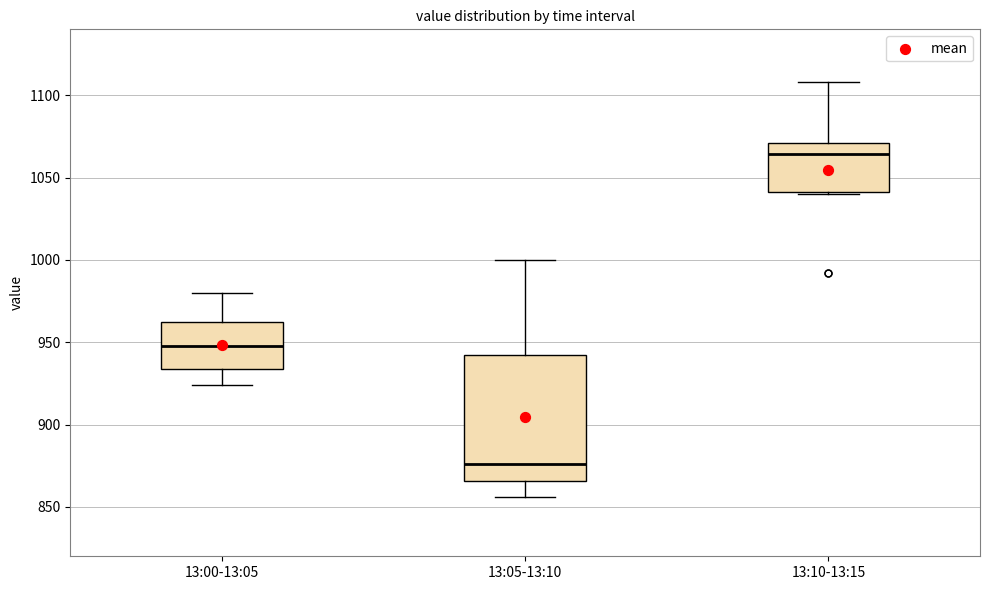

Which box has the highest median line?

13:10-13:15